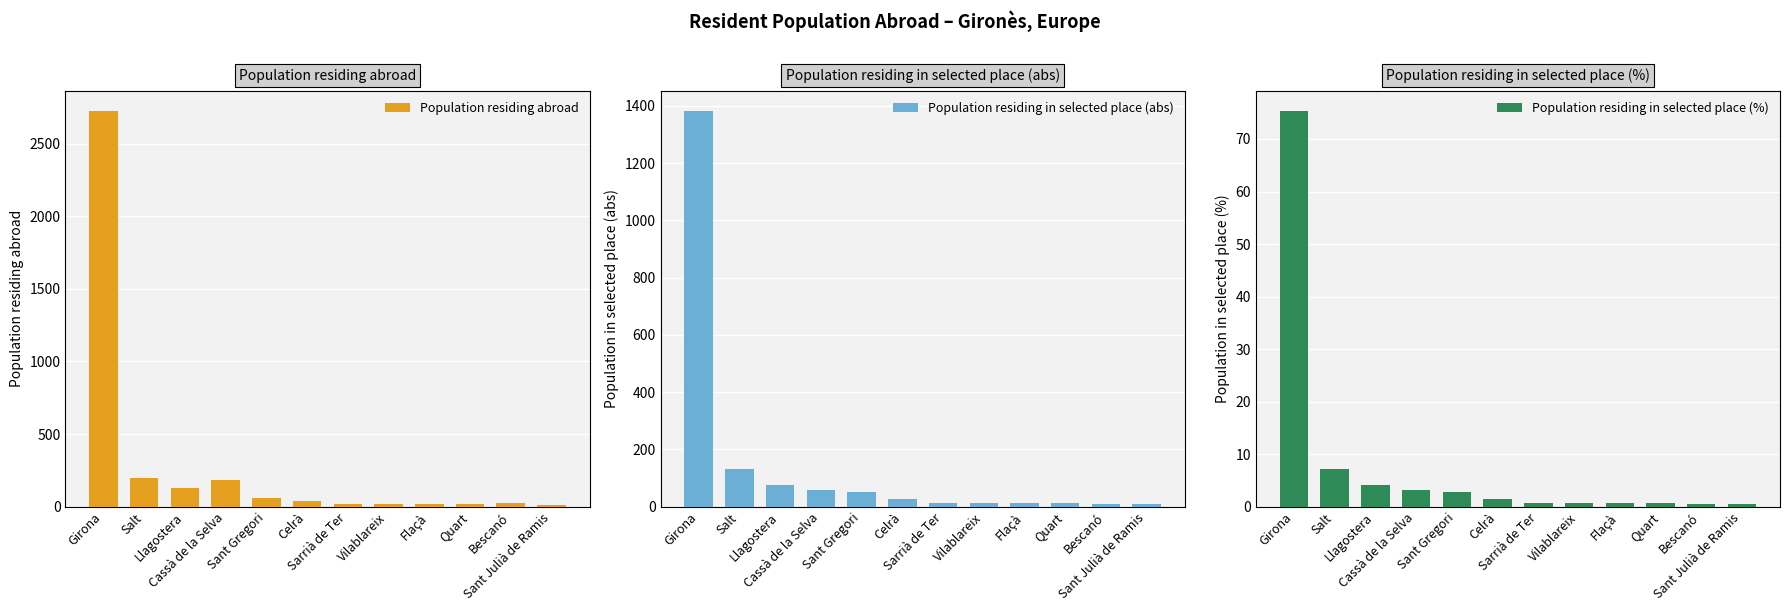

What is the label of the 12th bar from the right?

Girona